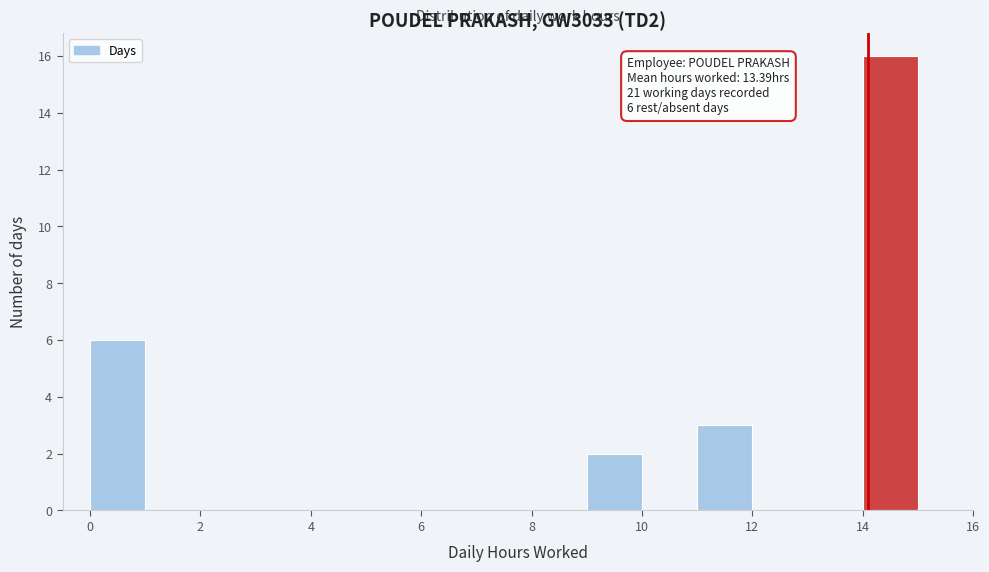

Which range on the x-axis has the tallest bar?

14 to 15